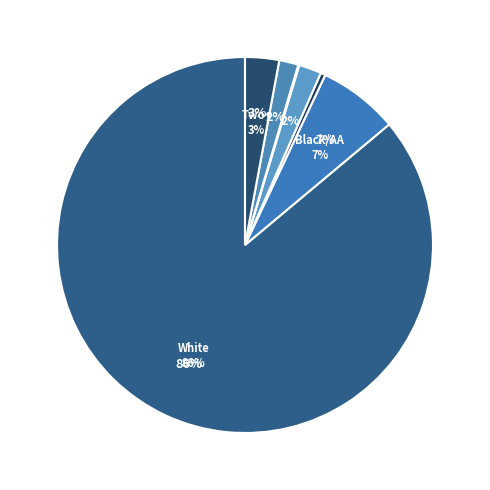

Do Black or African American alone and White alone together represent more than half of the pie?

Yes